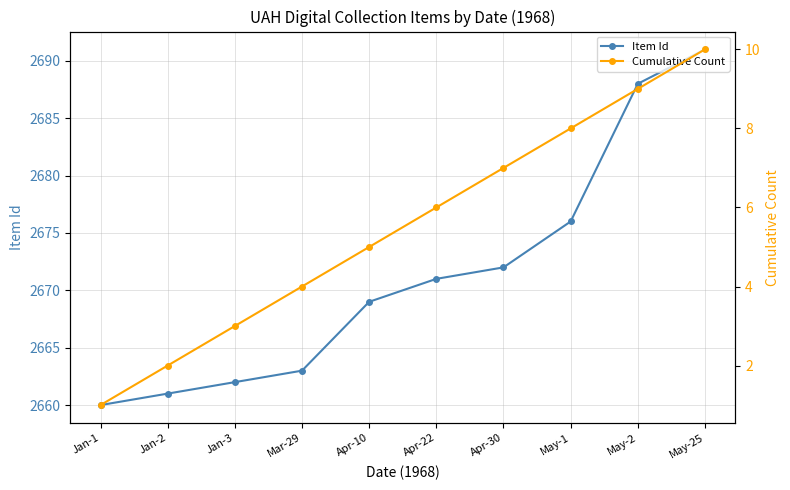

What value does the Cumulative Count series have at May-2?

9